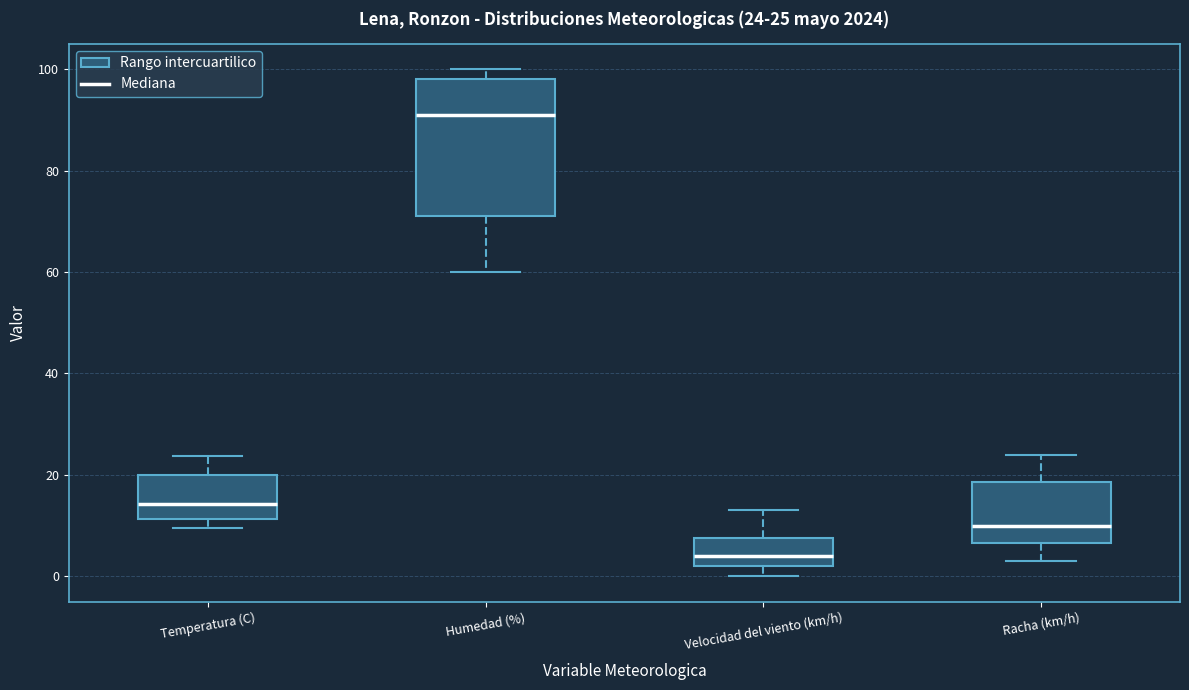

Which box is the tallest, from its lower edge to its upper edge?

Humedad (%)